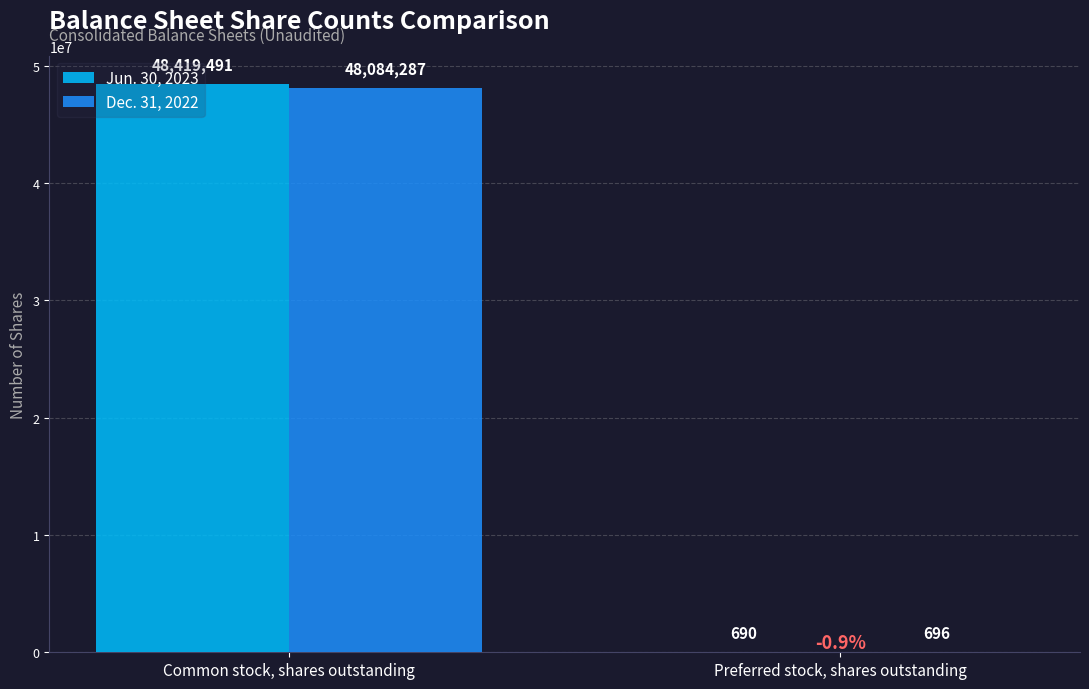

Count the Dec. 31, 2022 values in the range 696 to 48084287.

2